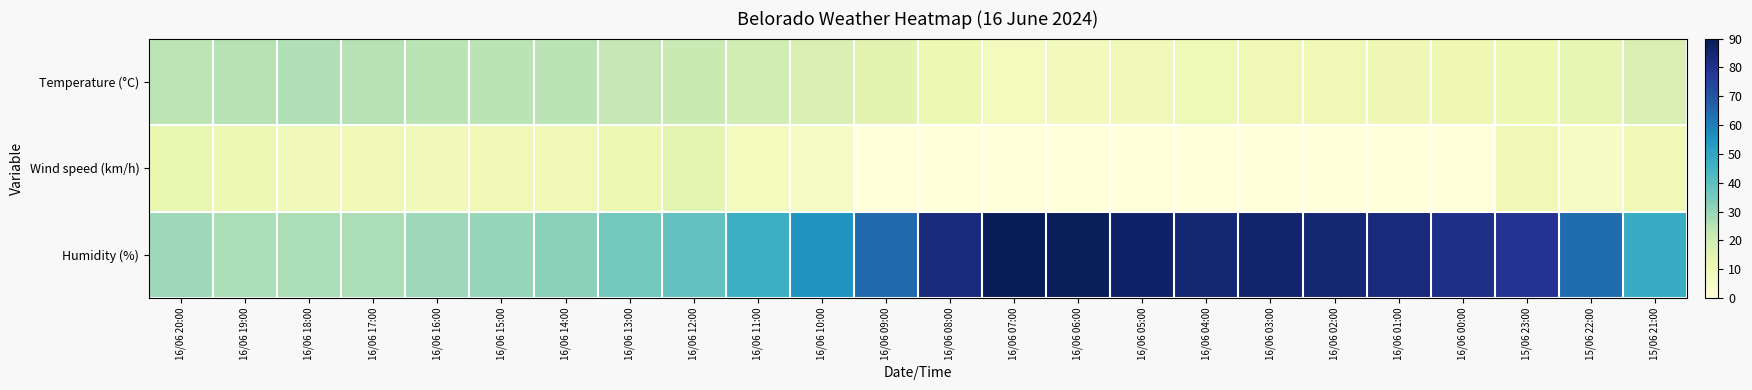

How many data points does each series have?

24